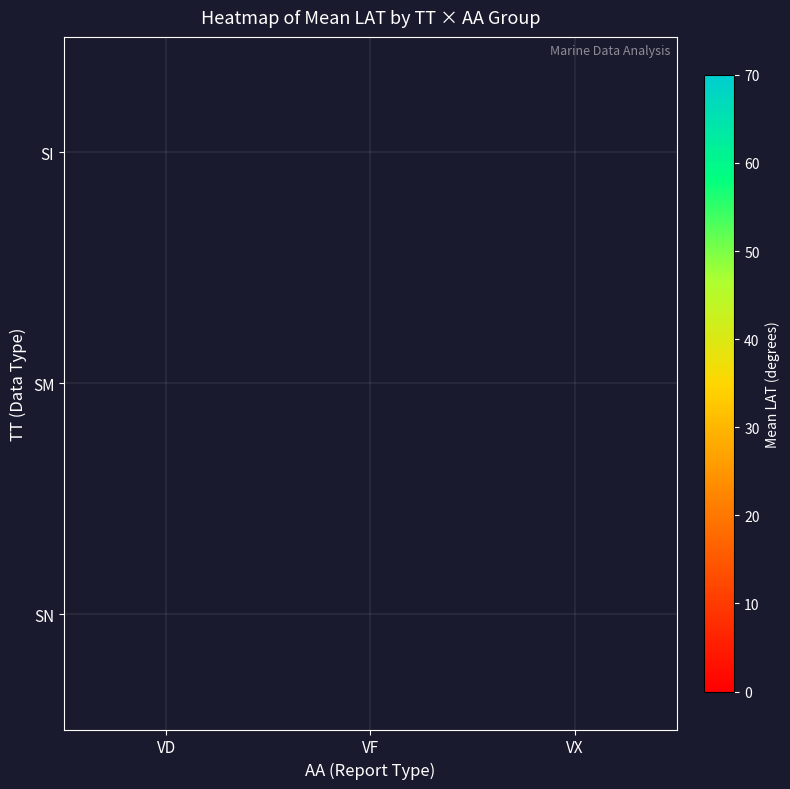

How many categories are shown in the chart?

3